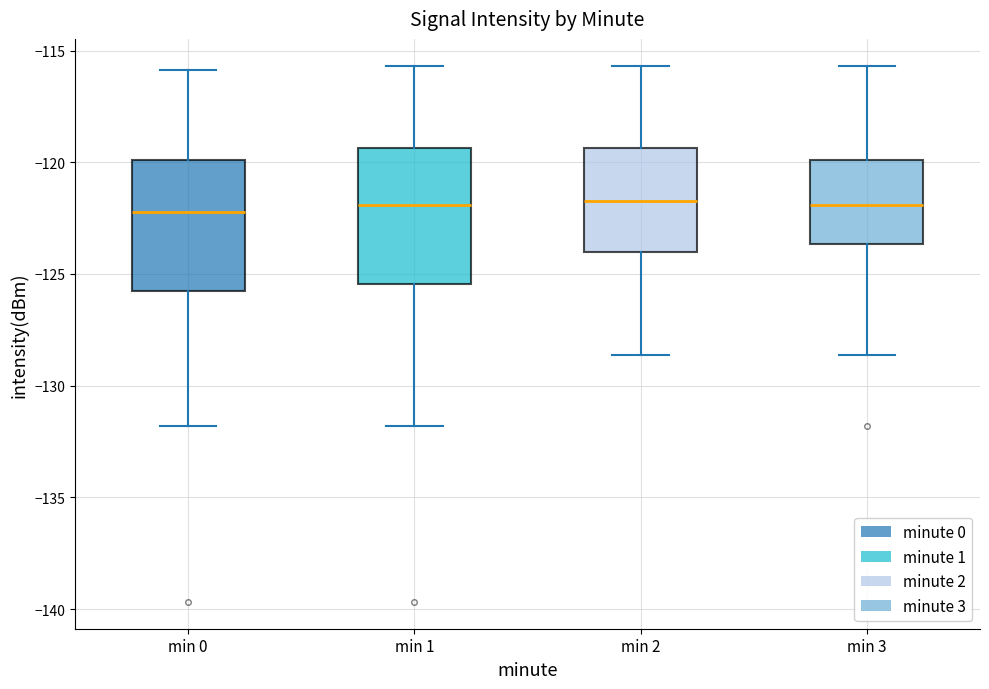

Where does the median line of the box for min 2 sit on the y-axis? The values are not printed on the chart, so give them approximately, as read against the axis.

-121.5